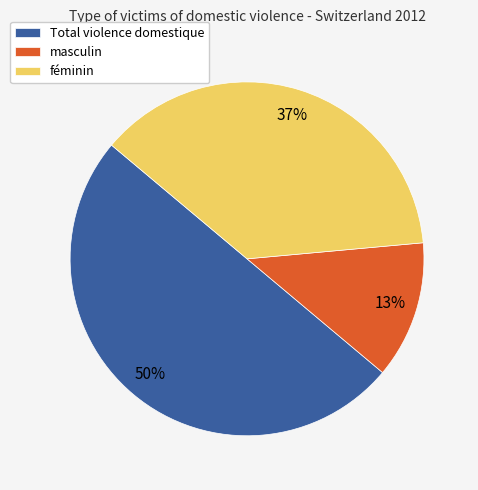

Which category has the biggest portion of the pie?

Total violence domestique